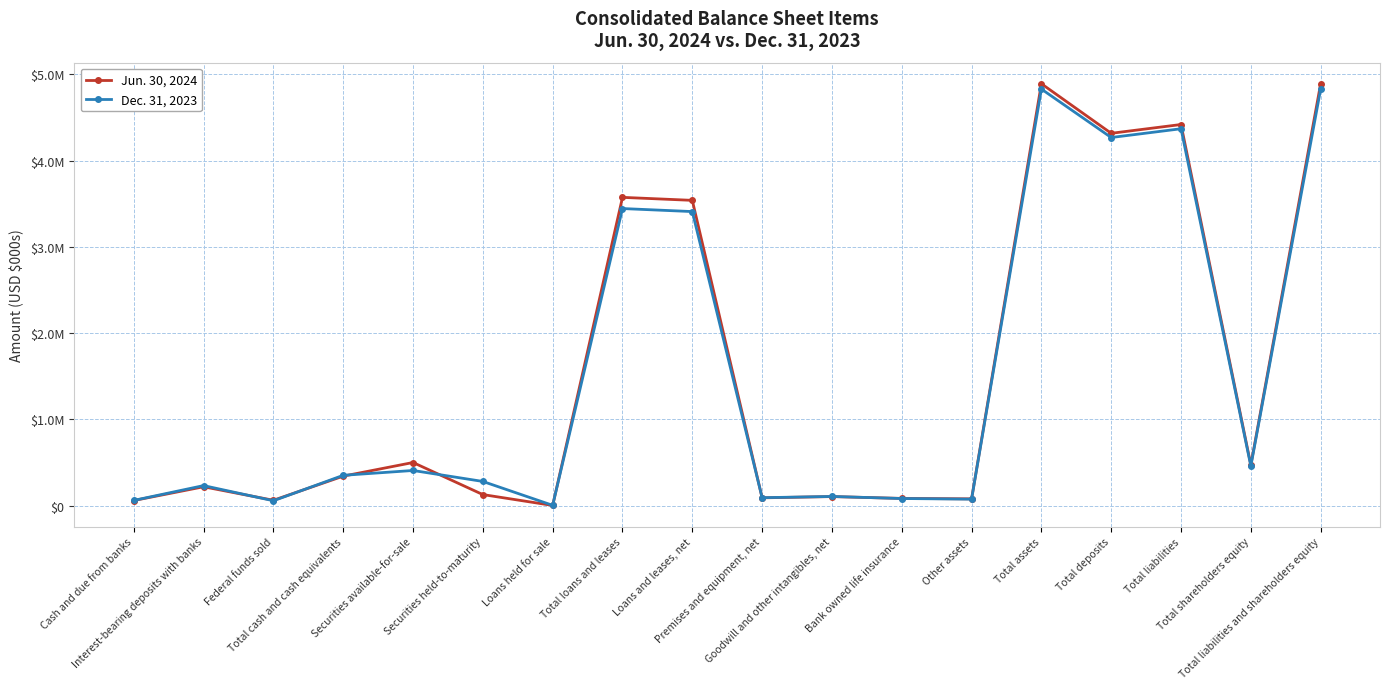

True or false: Dec. 31, 2023 has more than 0 points higher than both neighbors.

True